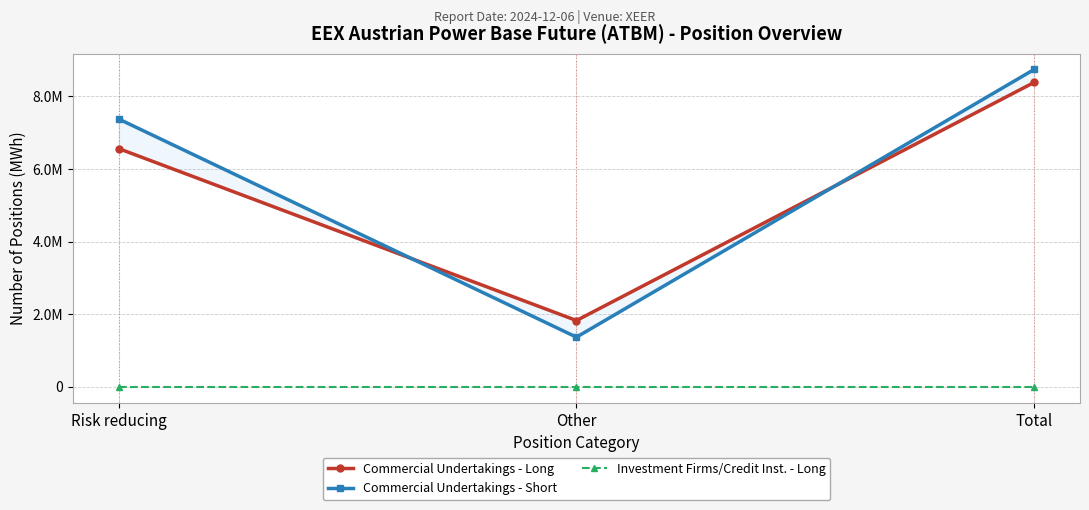

Count the Commercial Undertakings - Short values in the range 1365938 to 8740529.

3